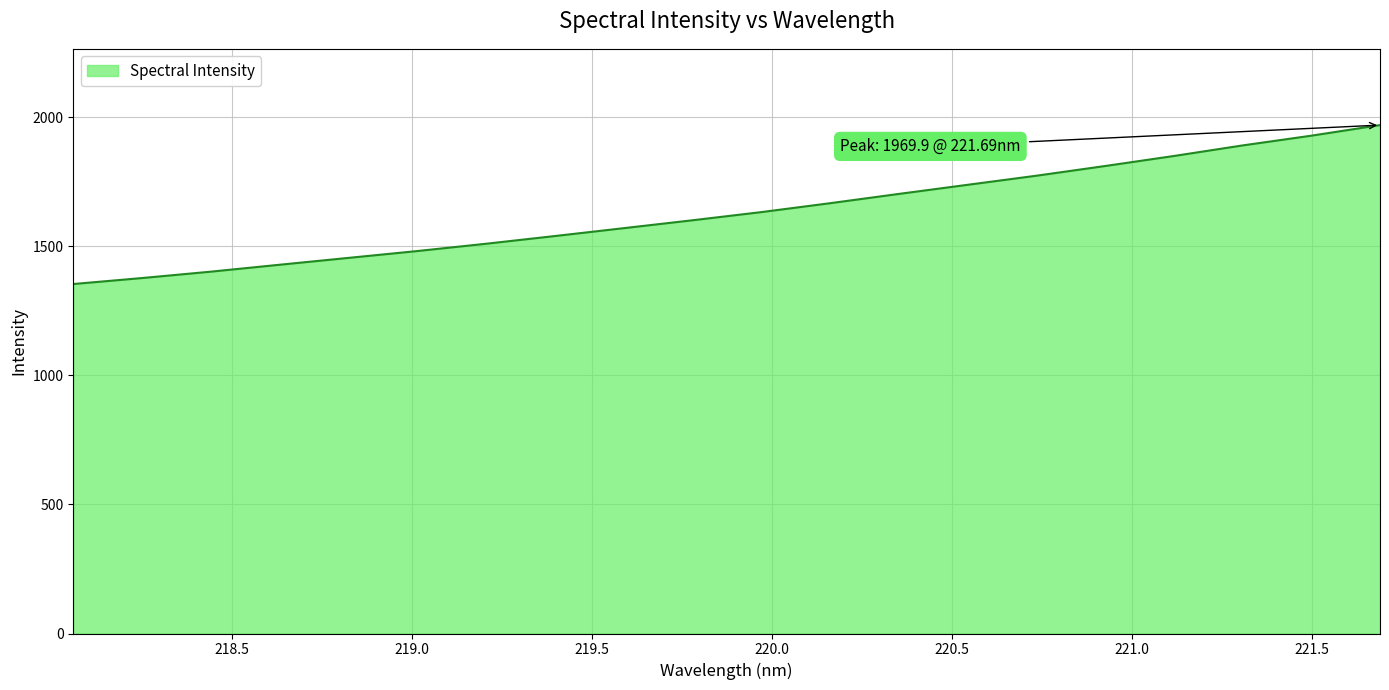

What is the difference between the maximum and minimum values?

615.8